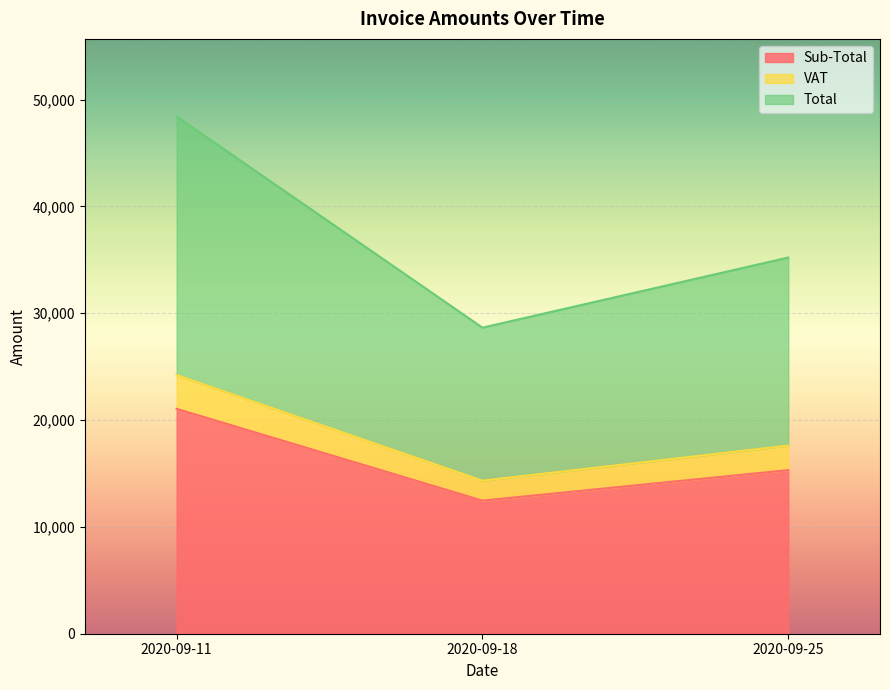

The Total series shows 60276.3 at 2020-09-25. True or false?

False